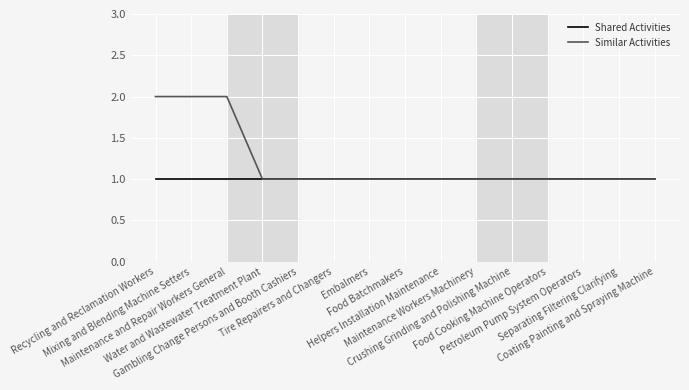

What position from the right is Recycling and Reclamation Workers?

15